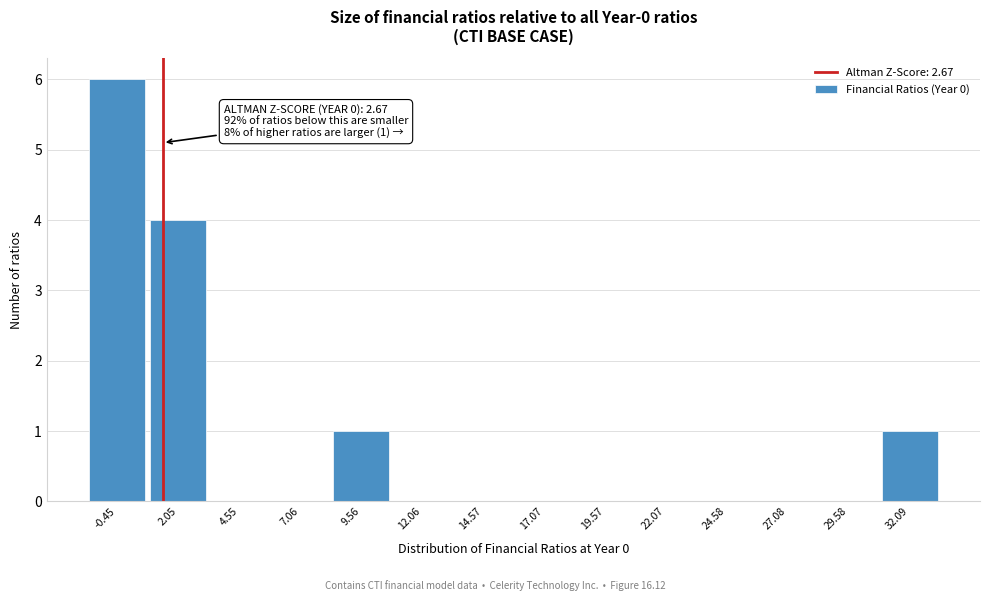

Reading left to right, extract all data points from this chart.

-0.45=6	2.05=4	4.55=0	7.06=0	9.56=1	12.06=0	14.57=0	17.07=0	19.57=0	22.07=0	24.58=0	27.08=0	29.58=0	32.09=1